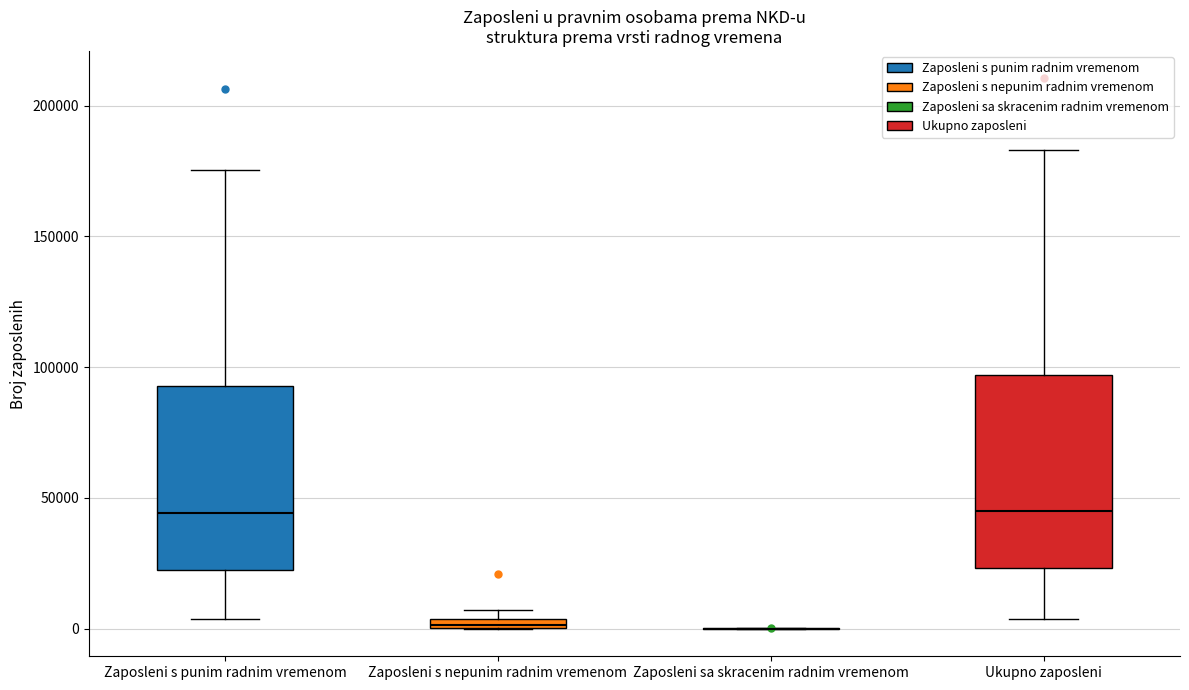

Where does the lower whisker of the box for Zaposleni s punim radnim vremenom end on the y-axis? The values are not printed on the chart, so give them approximately, as read against the axis.

5000